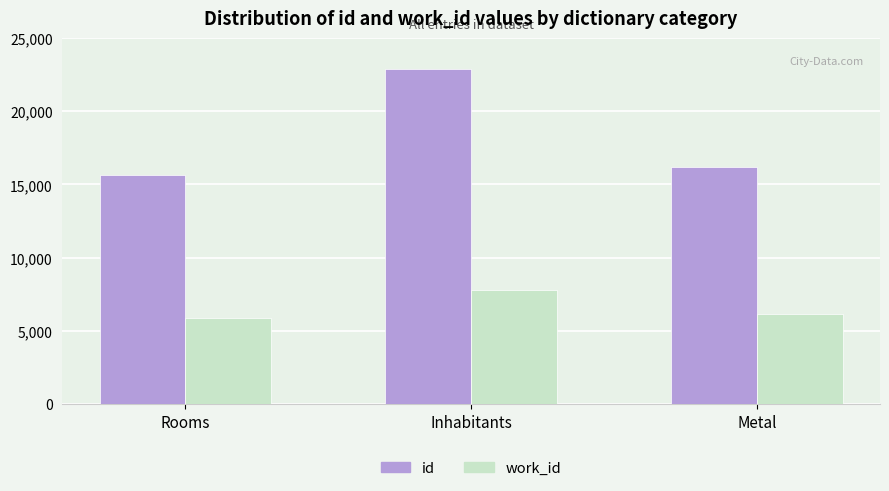

Rank the series by their average value, from lowest to highest.

work_id, id